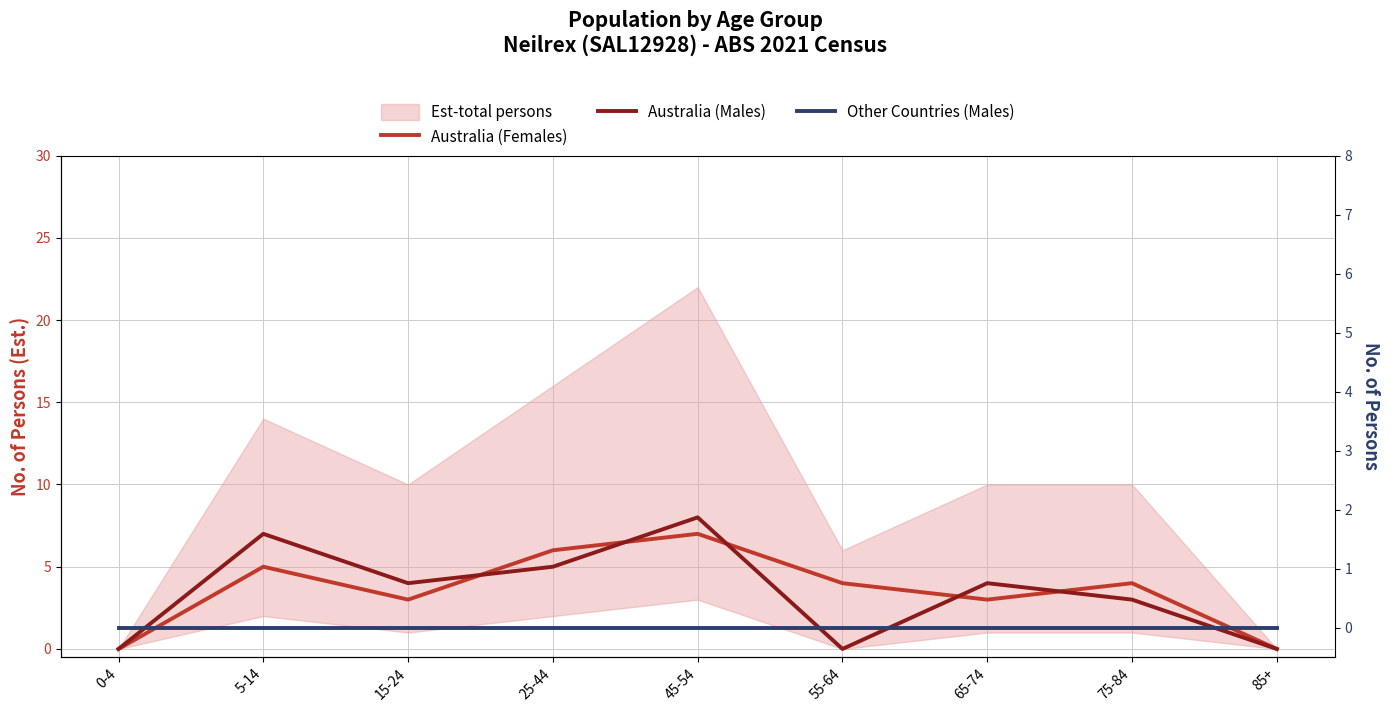

What is the label of the 8th point from the left?

75-84